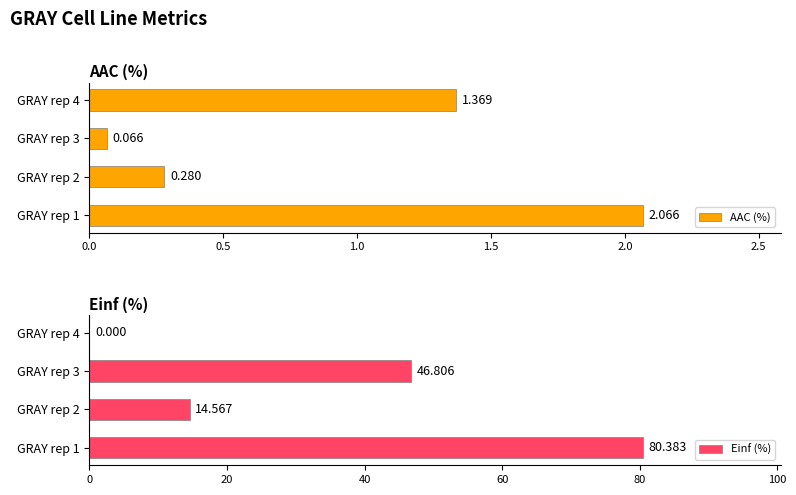

Which series changed the most between GRAY rep 1 and GRAY rep 2?

Einf (%)